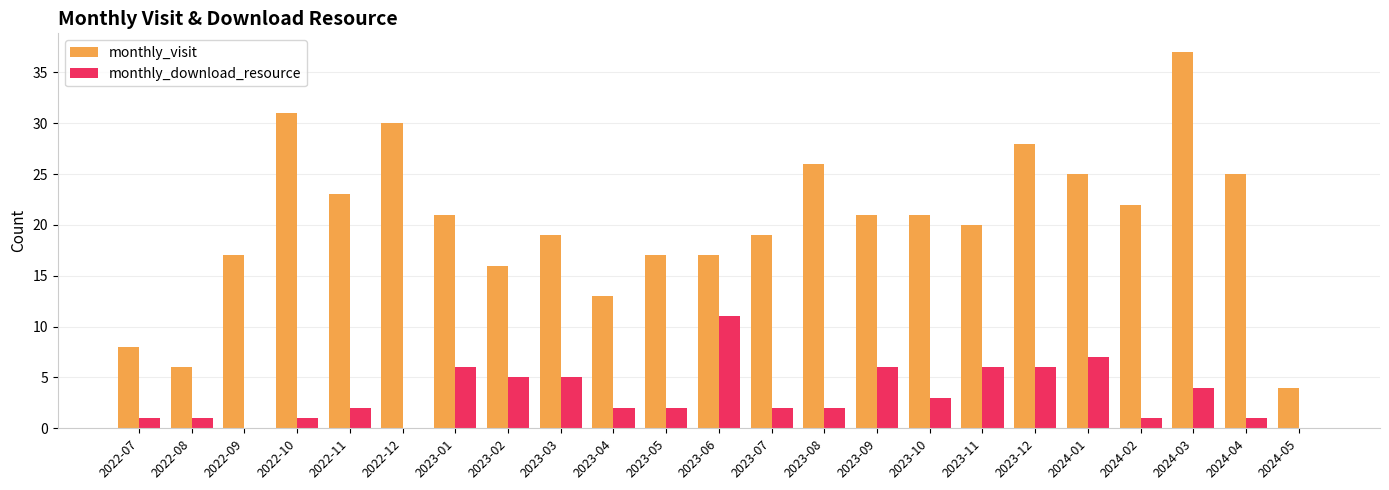

What is the maximum value shown in the chart?

37